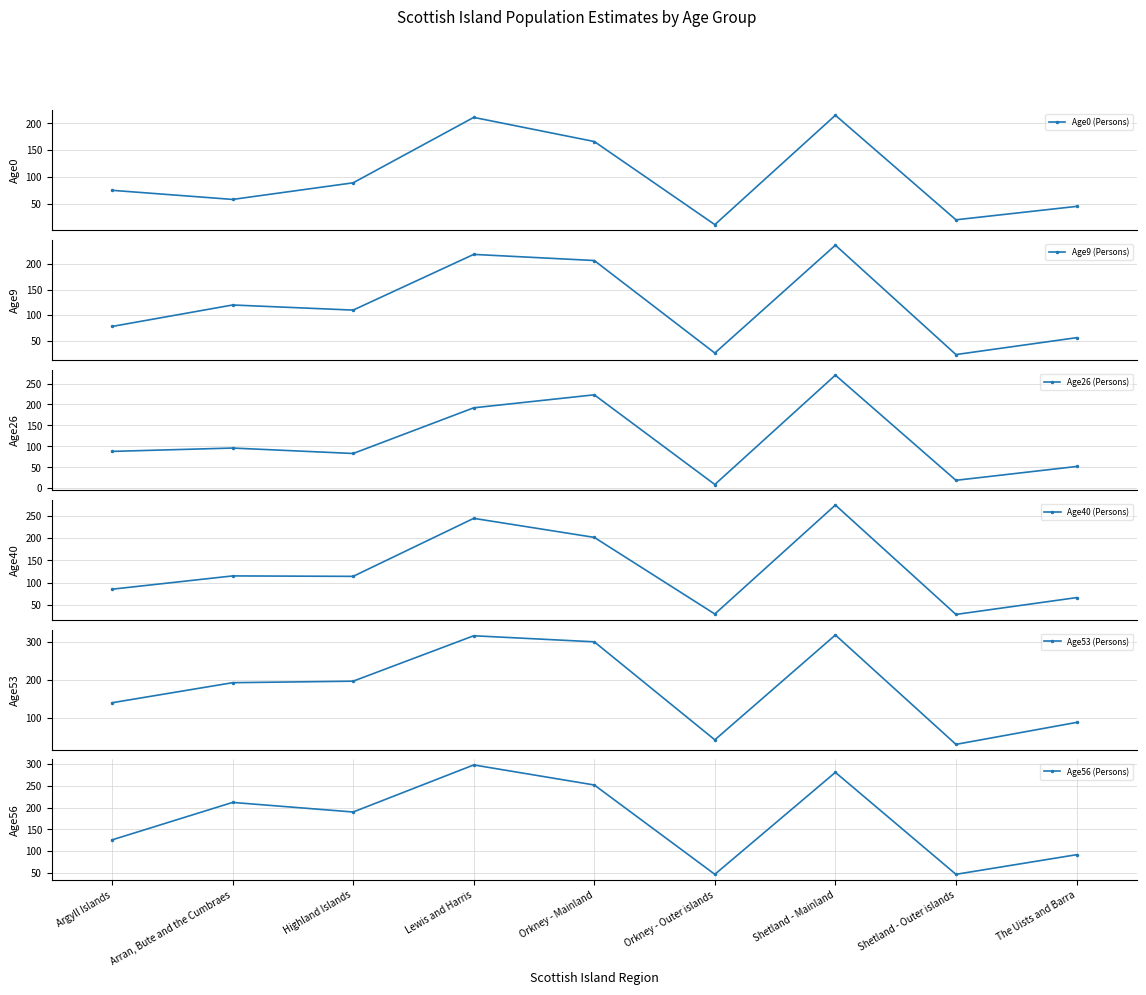

True or false: Age0 (Persons) and Age9 (Persons) cross at least once.

False